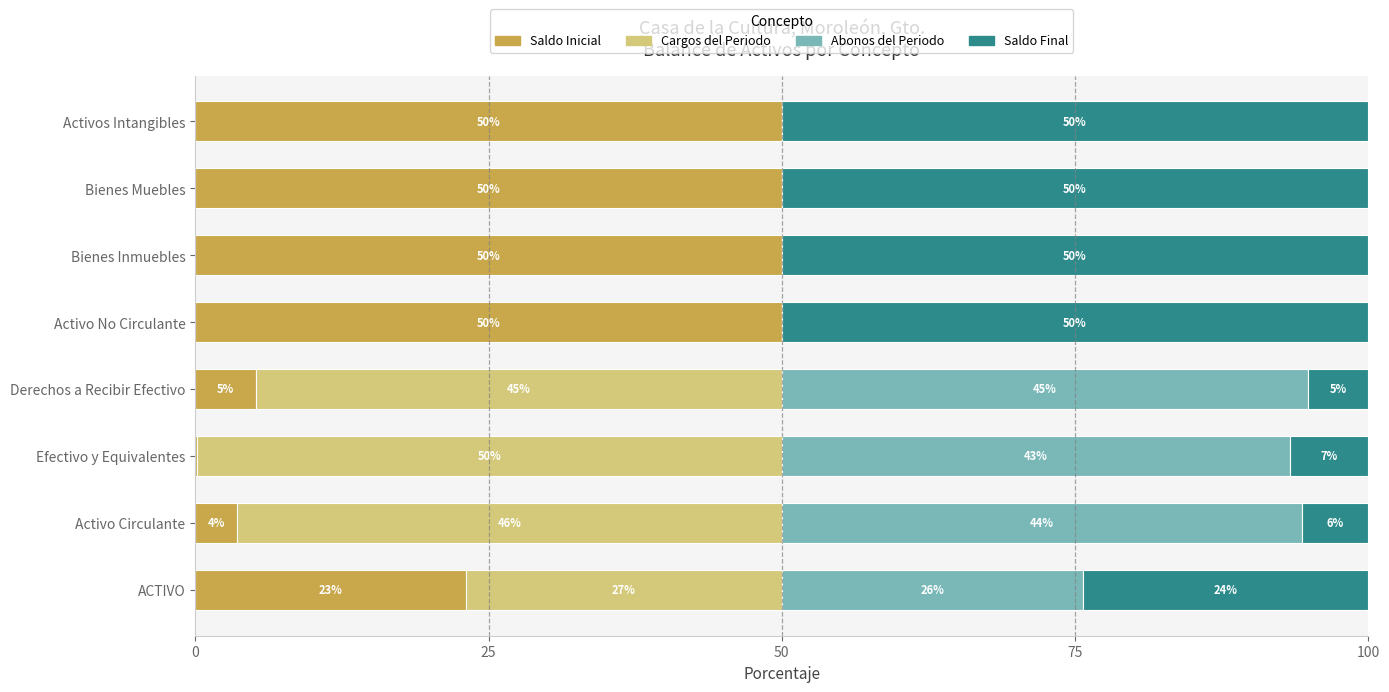

What is the total value across all series at Derechos a Recibir Efectivo?

100.0